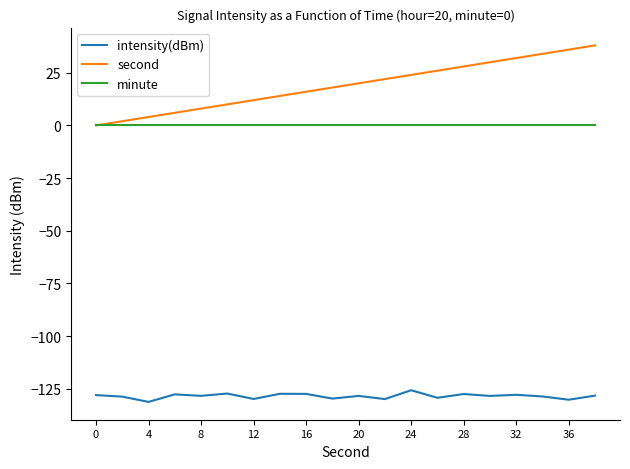

True or false: minute and intensity(dBm) intersect in this chart.

False